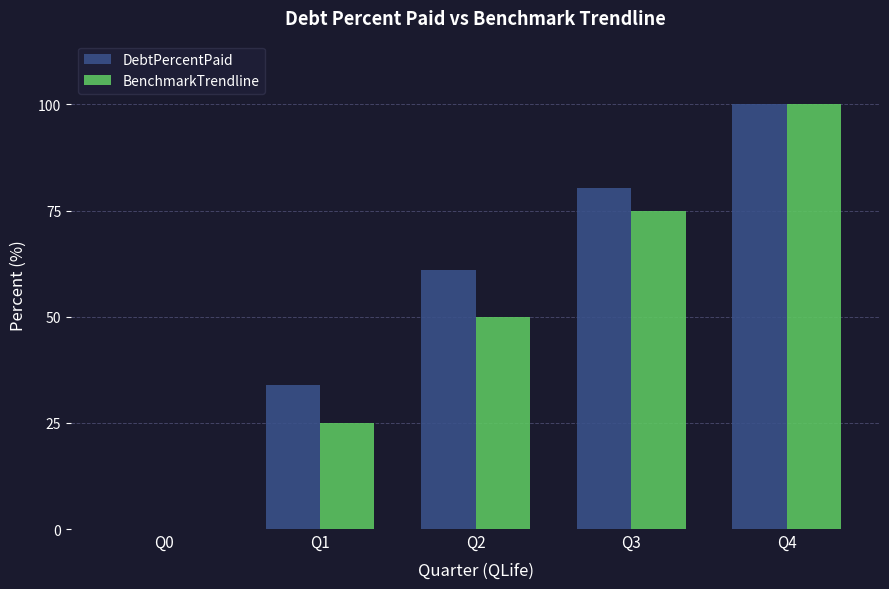

Which category has the highest value in the BenchmarkTrendline series?

Q4